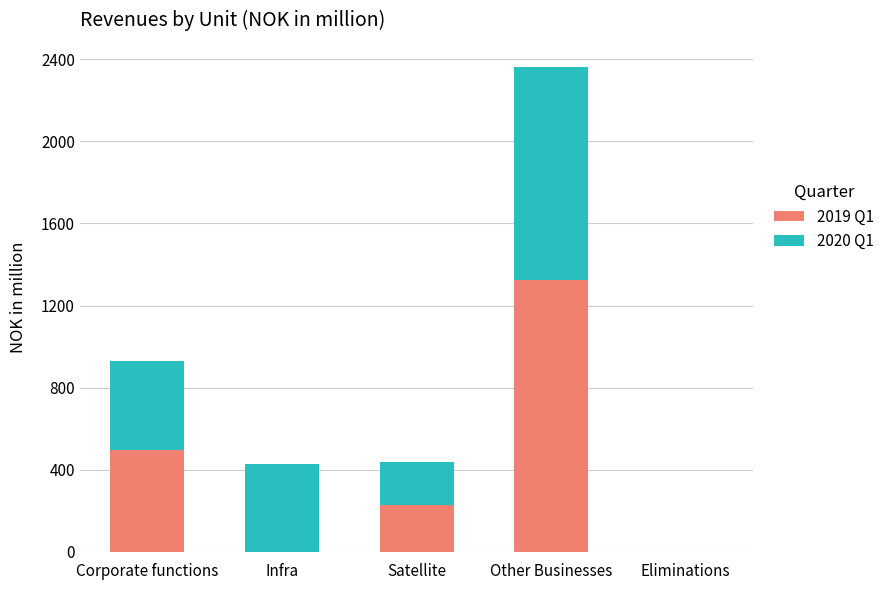

Which category has the highest value in the 2019 Q1 series?

Other Businesses